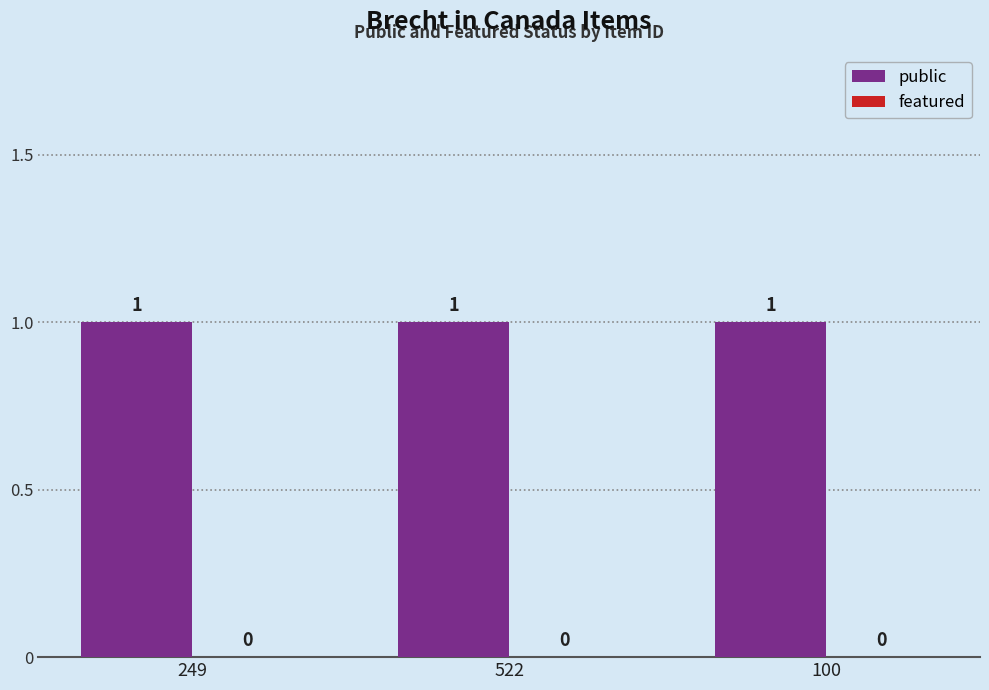

How many groups of bars are there?

3